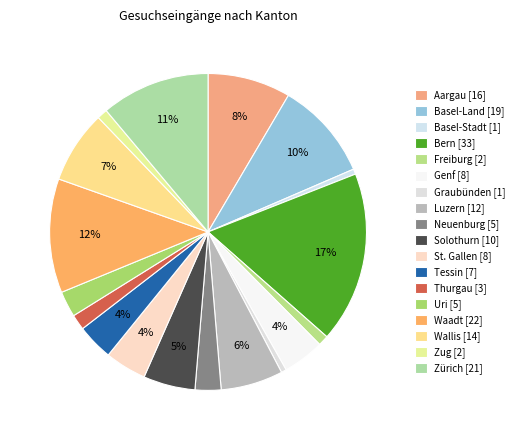

How many slices are in this pie chart?

18